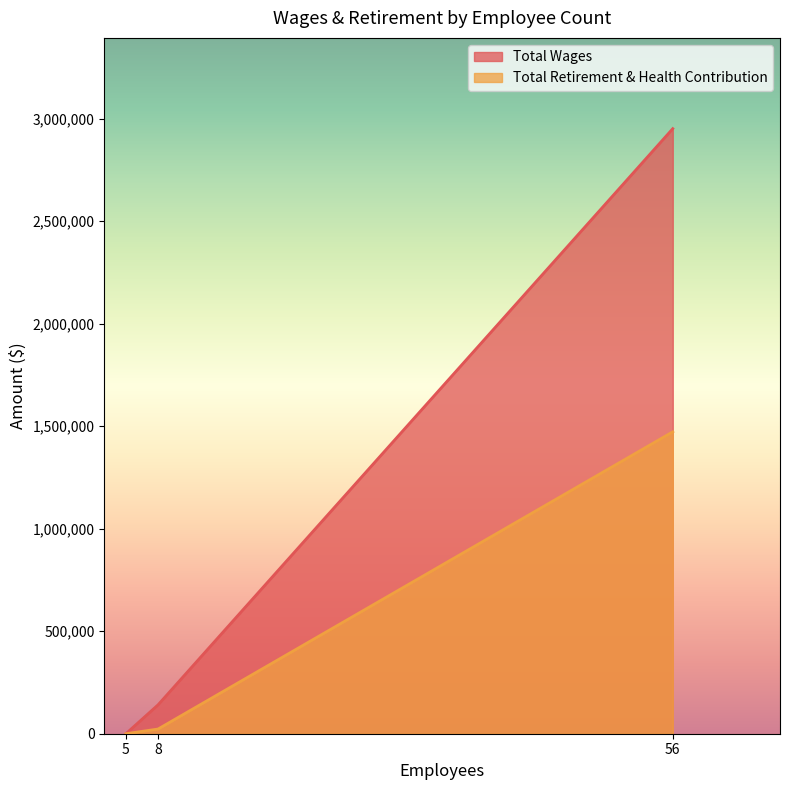

Between 56 and 5, which series saw the biggest shift?

Total Wages